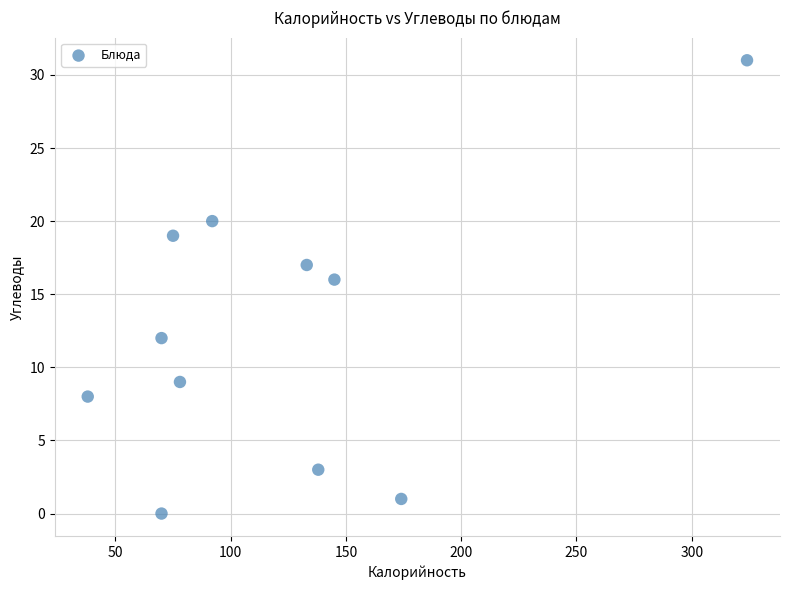

What Y value in the scatter plot is closest to 15?

16